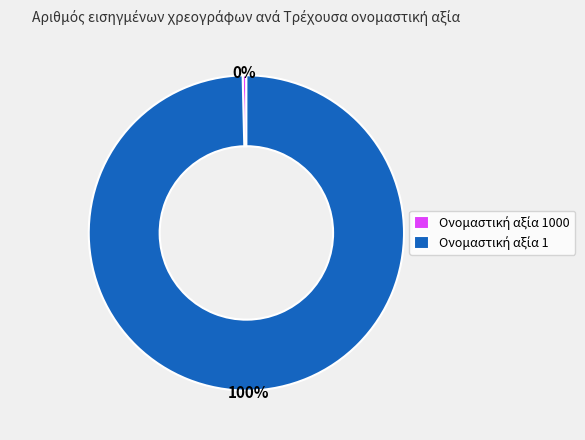

Is there any slice that represents more than half of the pie?

Yes